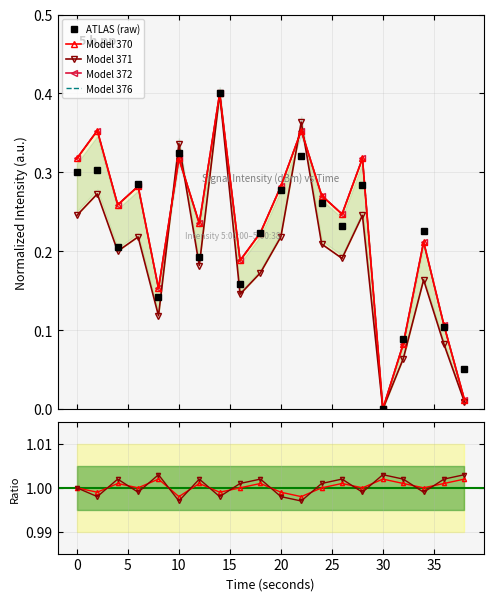

At which category does the chart reach its minimum across all series?

30